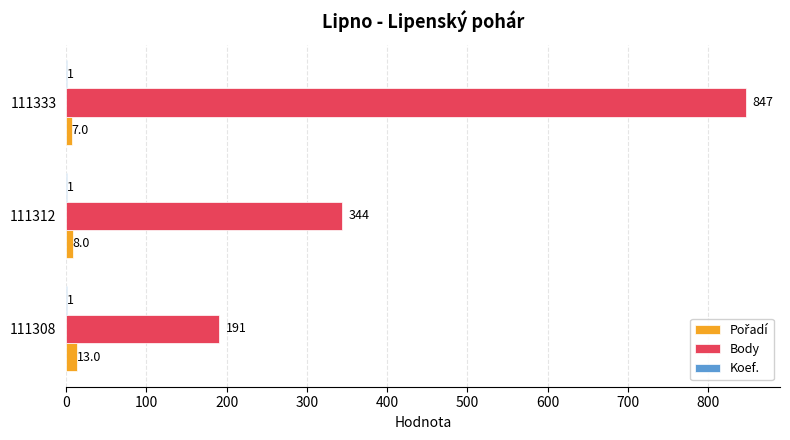

What is the sum of all Body values?

1382